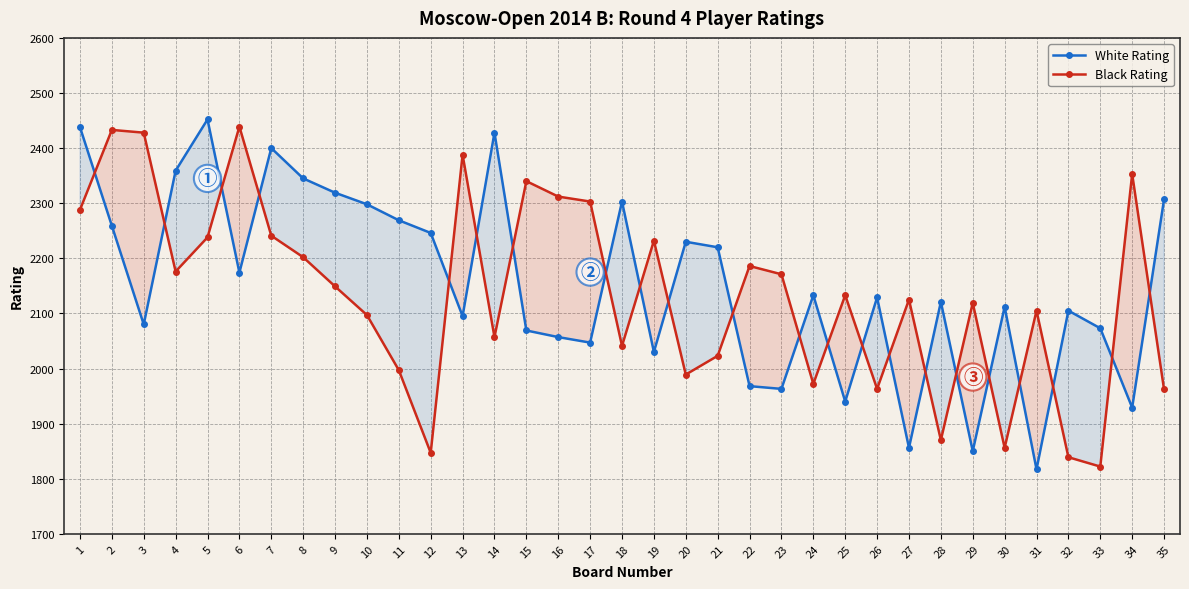

Which series has the widest spread of values?

White Rating